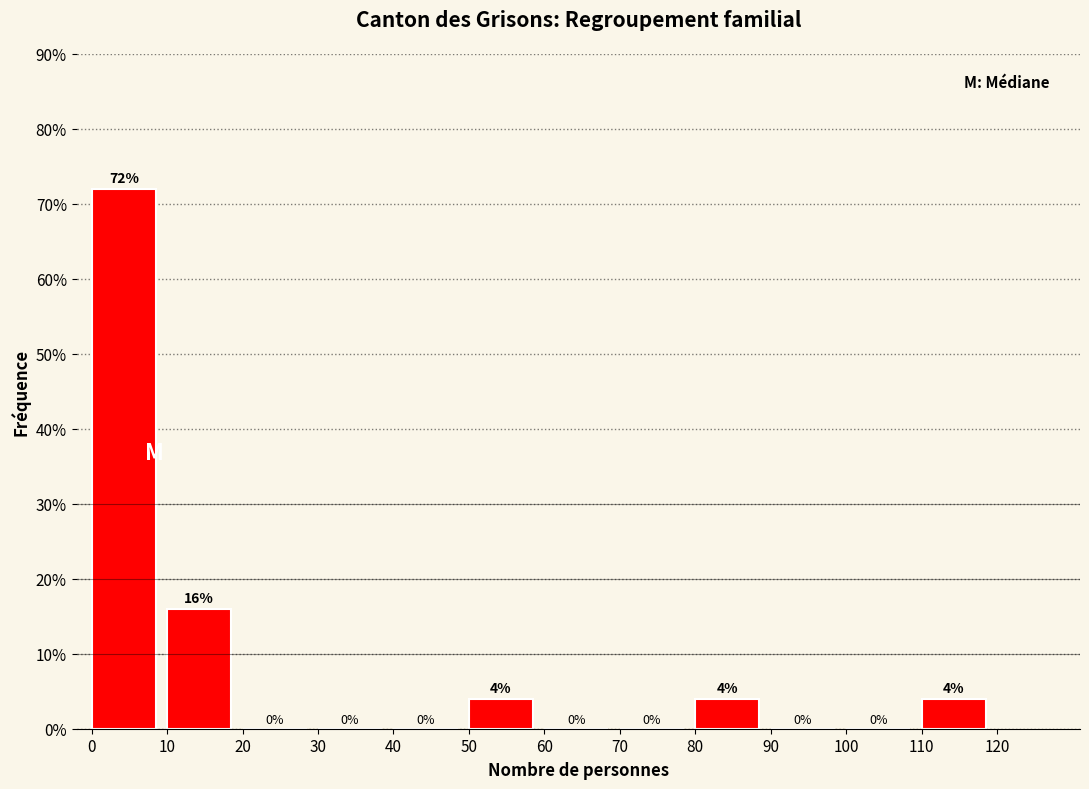

Which range on the x-axis has the tallest bar?

0 to 10